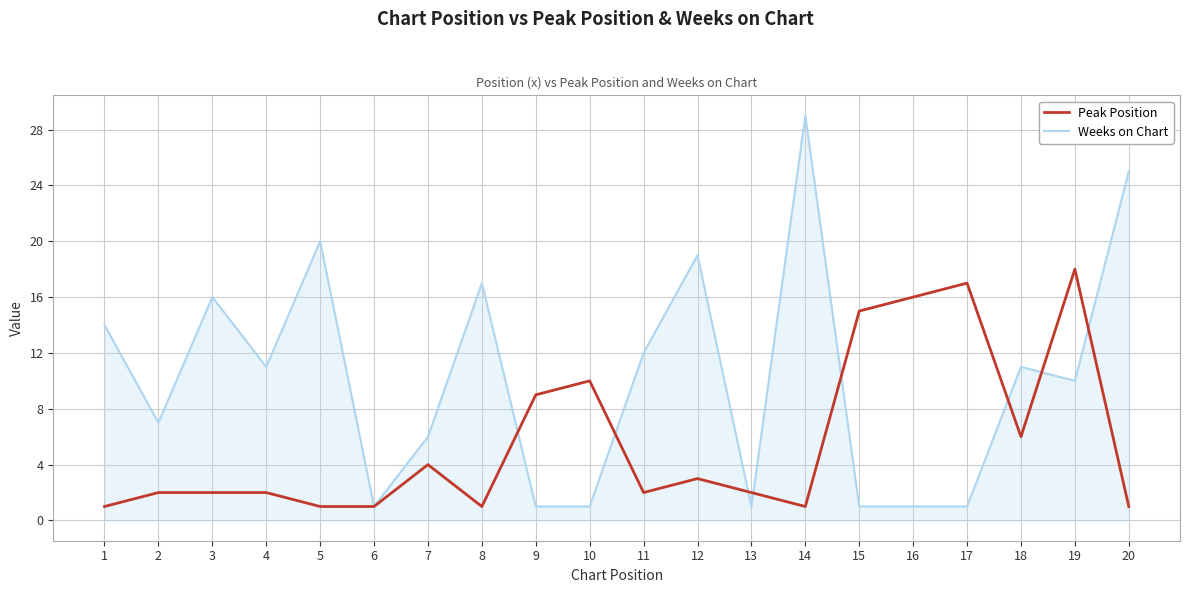

Which series has the largest total across all categories?

Weeks on Chart